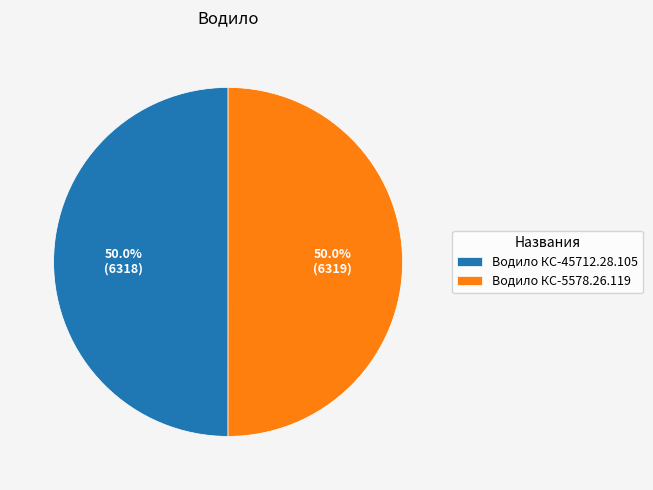

The Водило КС-45712.28.105 slice represents 50% of the pie. True or false?

True